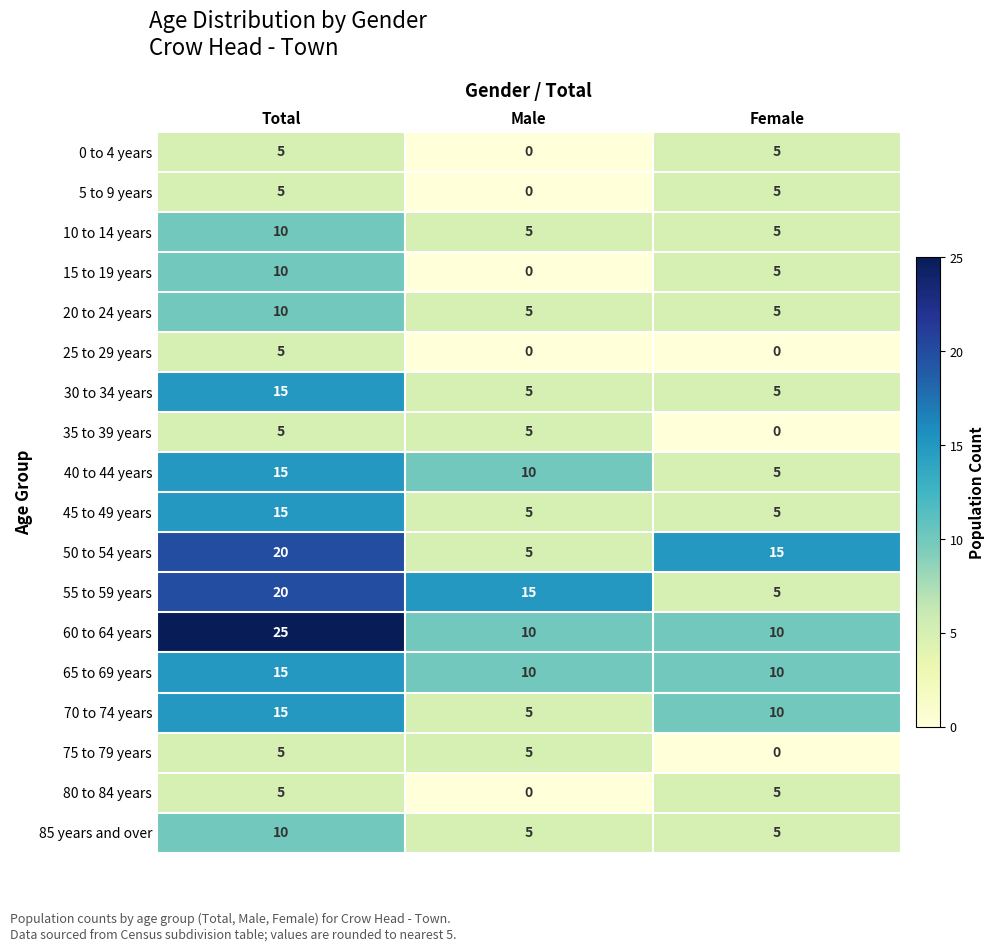

True or false: 85 years and over has a value of 10 at Total.

True